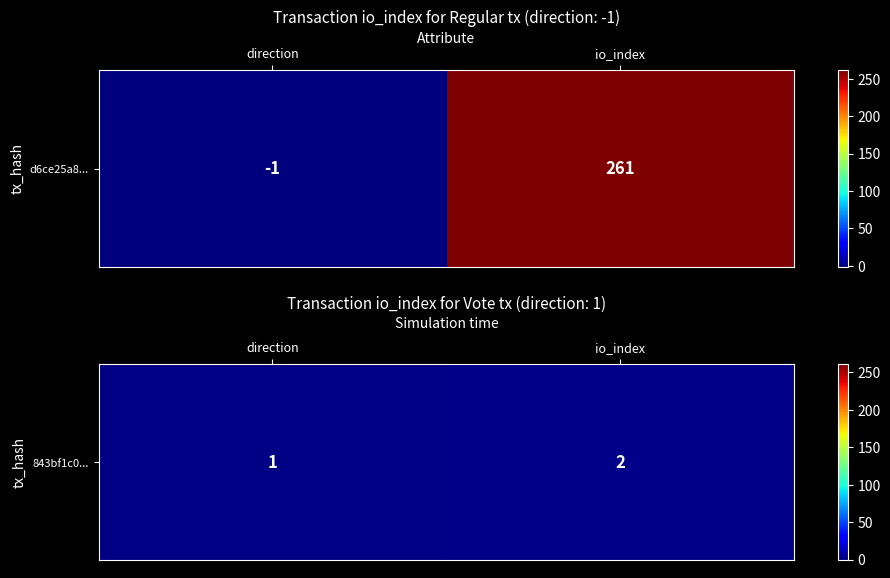

Reading left to right, extract all data points from this chart.

direction=1	io_index=2